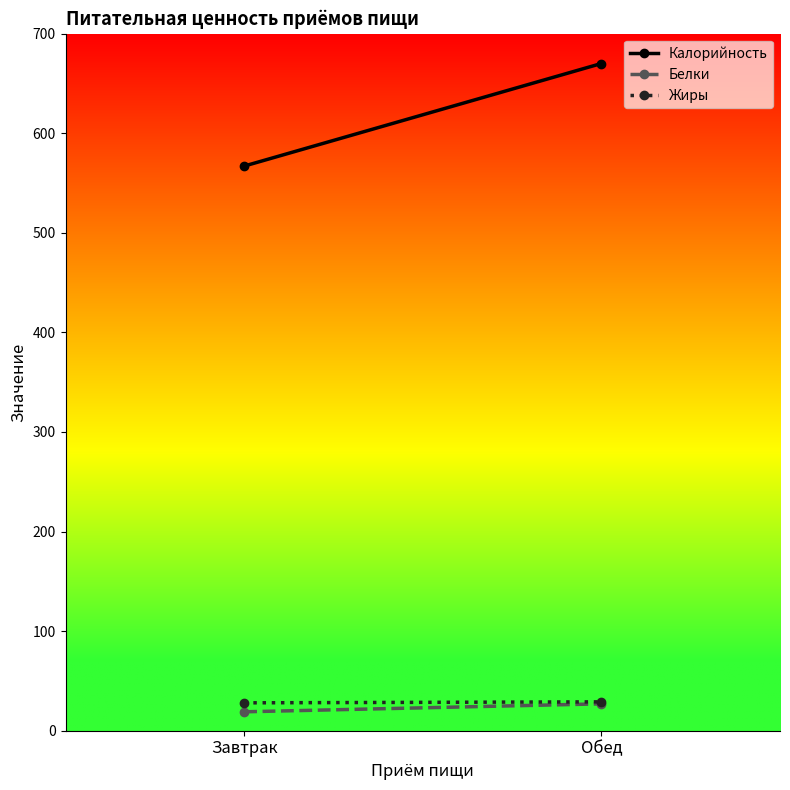

What is the label of the 1st point from the right?

Обед